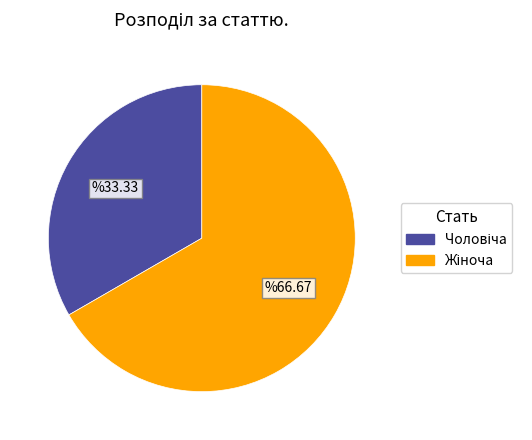

To the nearest percent, what is the difference between the Чоловіча and Жіноча slice percentages?

33%